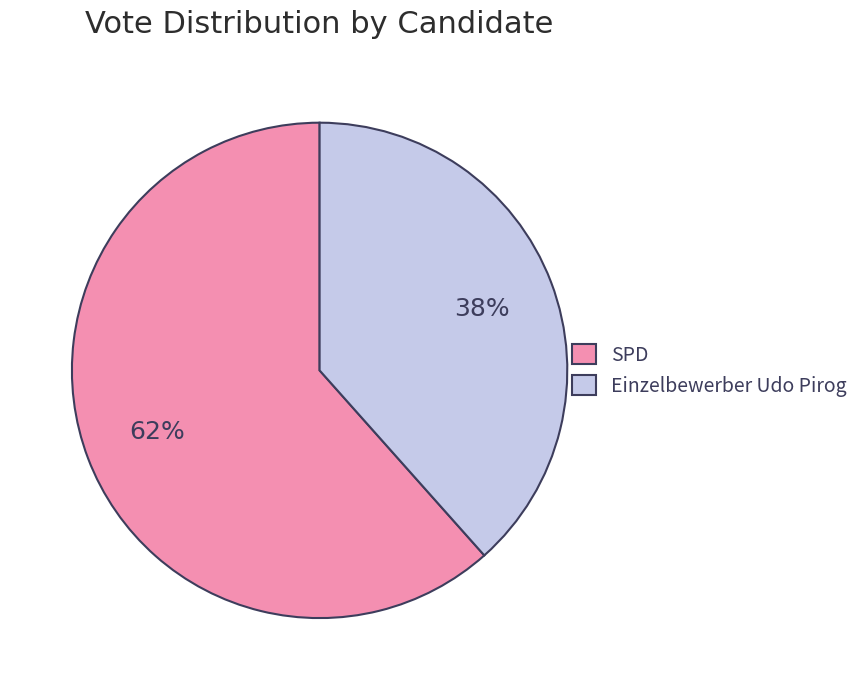

What is the ratio of the value at Einzelbewerber Udo Pirog to the value at SPD?

0.6